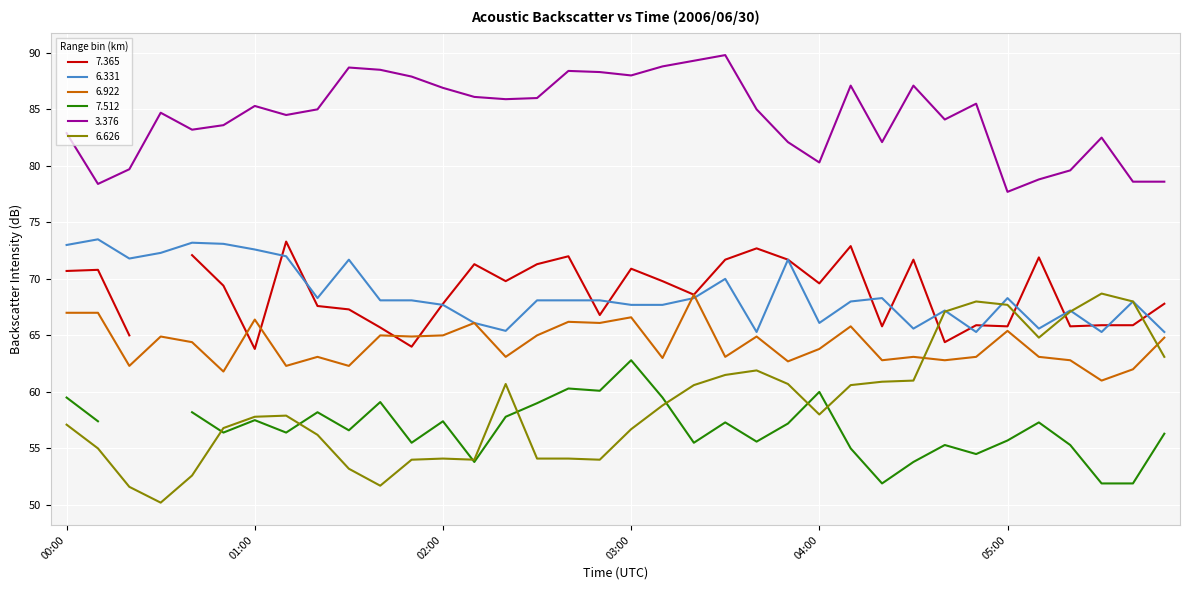

What is the lowest value of the 3.376 series?

77.7